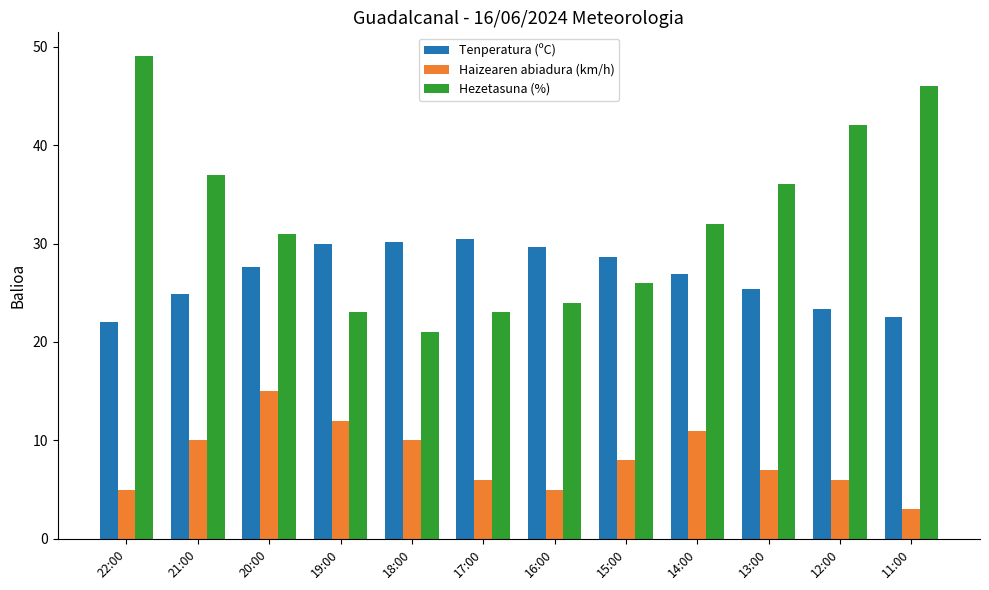

At which label does Hezetasuna (%) reach its minimum?

18:00